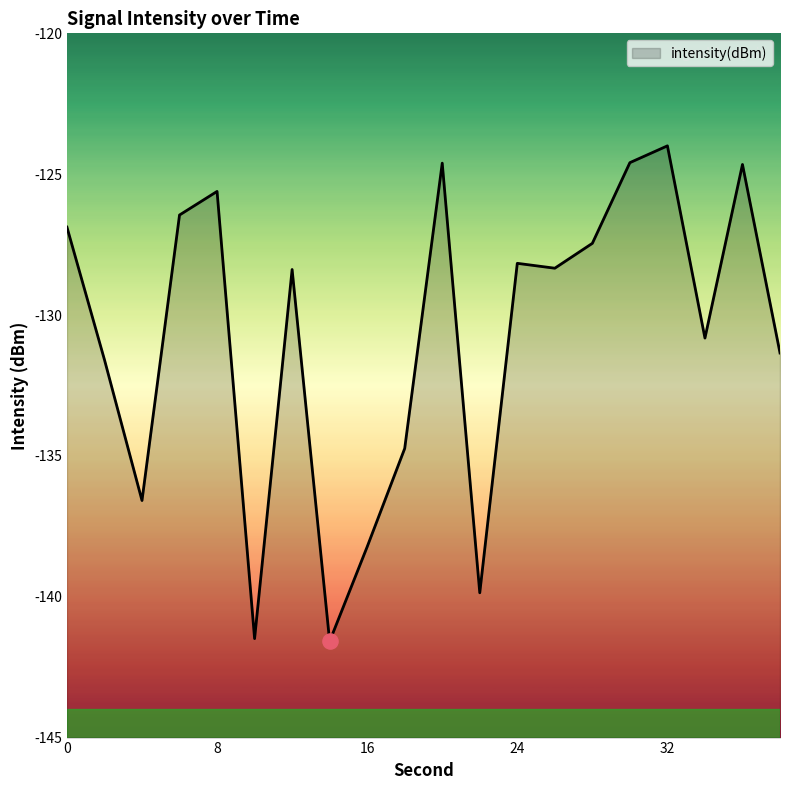

What is the change in value from 16 to 38?

+6.9